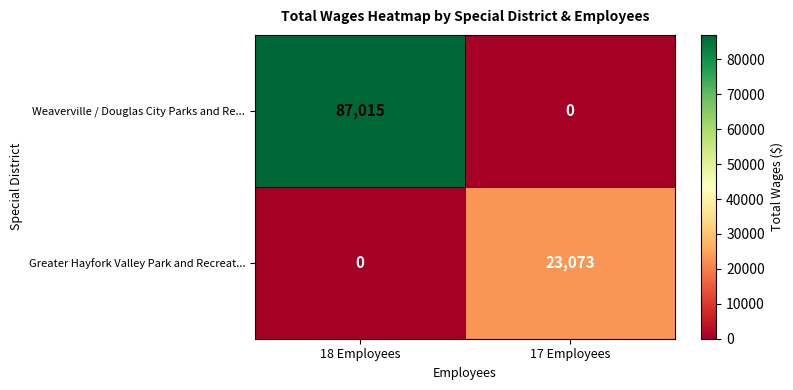

The value of Weaverville / Douglas City Parks and Re... at 18 Employees is 87015. True or false?

True